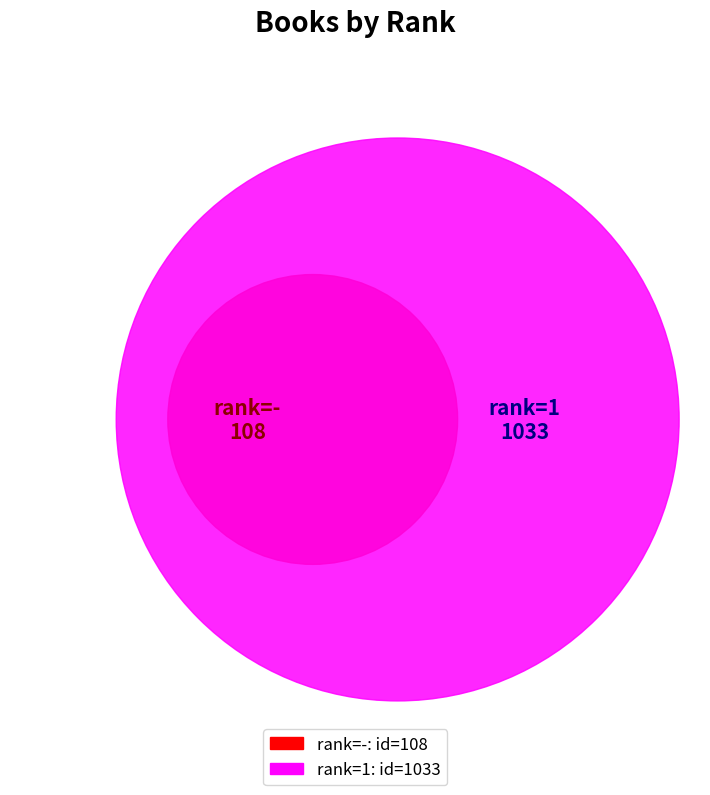

How many segments does this pie chart have?

2